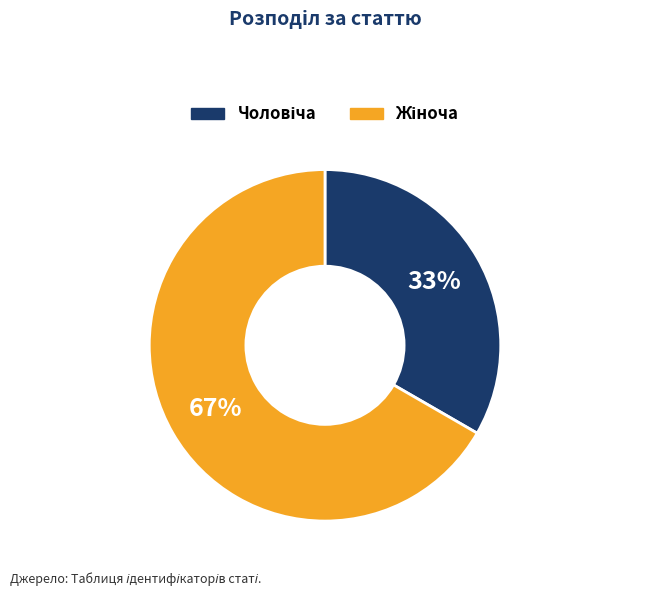

Does any single category account for the majority?

Yes